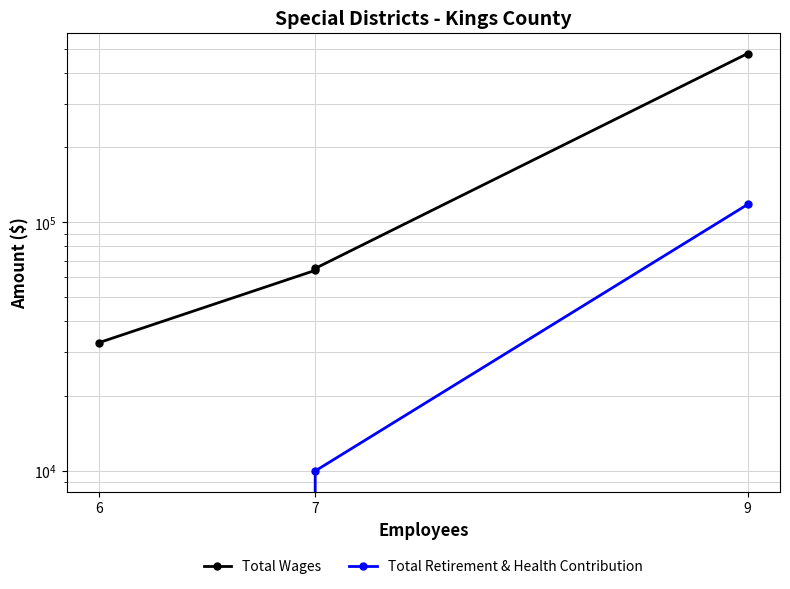

Is it true that Total Wages equals 181622 at 9?

False